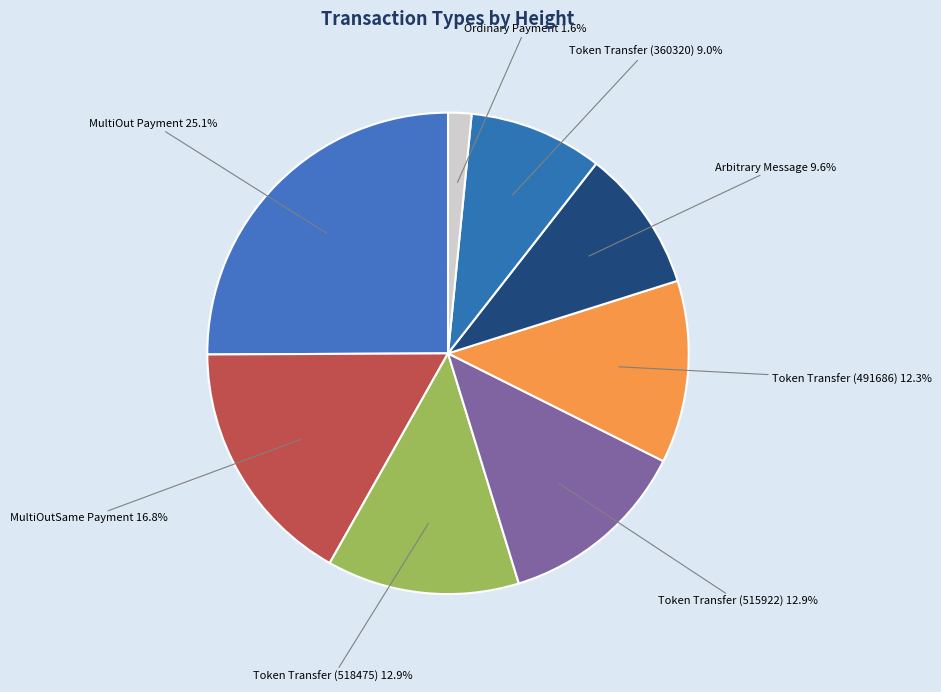

Count the number of slices in the pie.

8